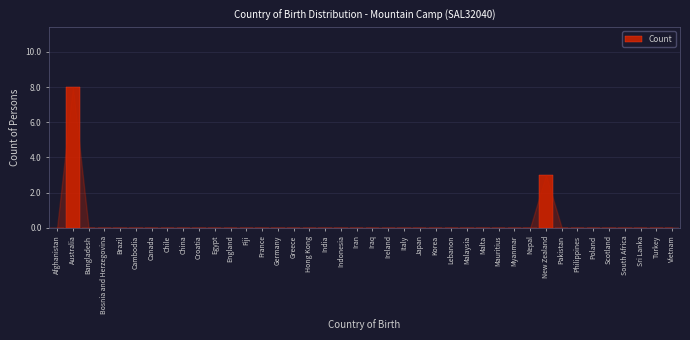

Which category has the highest value across all series?

Australia